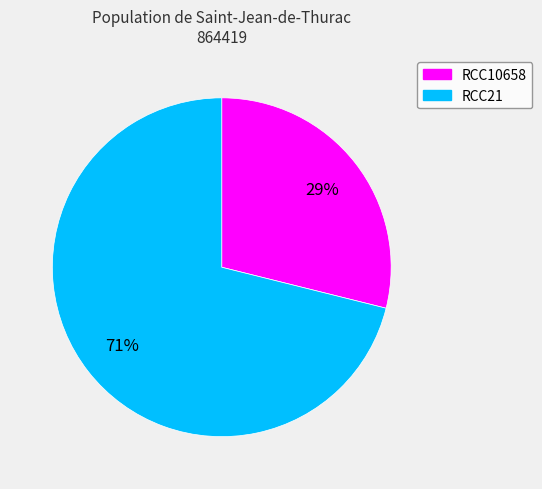

What is the majority slice?

RCC21